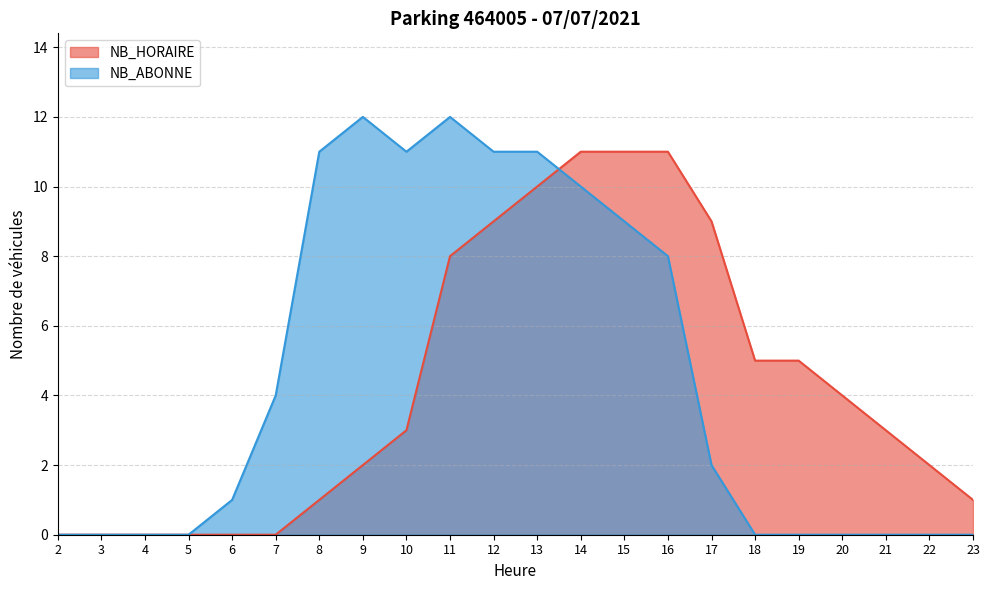

Reading left to right, list all the values displayed in this chart.

NB_HORAIRE: 2=0	3=0	4=0	5=0	6=0	7=0	8=1	9=2	10=3	11=8	12=9	13=10	14=11	15=11	16=11	17=9	18=5	19=5	20=4	21=3	22=2	23=1
NB_ABONNE: 2=0	3=0	4=0	5=0	6=1	7=4	8=11	9=12	10=11	11=12	12=11	13=11	14=10	15=9	16=8	17=2	18=0	19=0	20=0	21=0	22=0	23=0